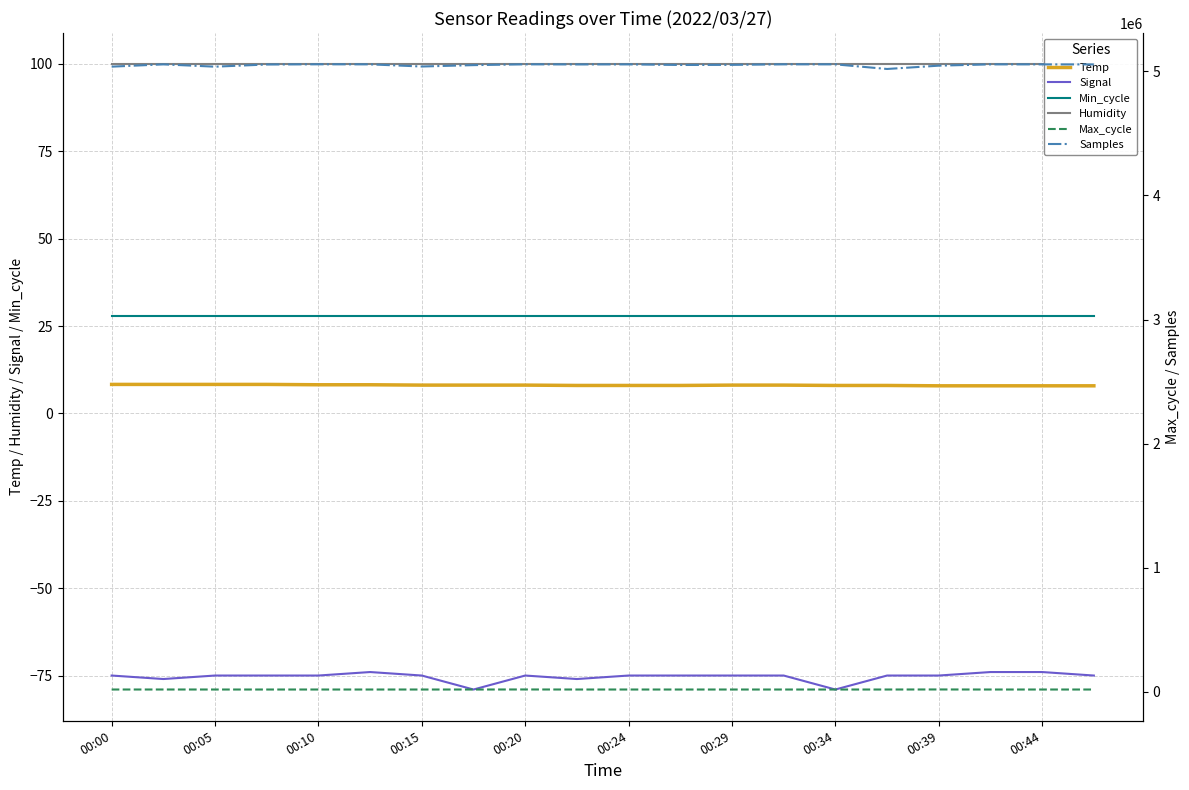

How many data points in Samples are above 5054691?

9